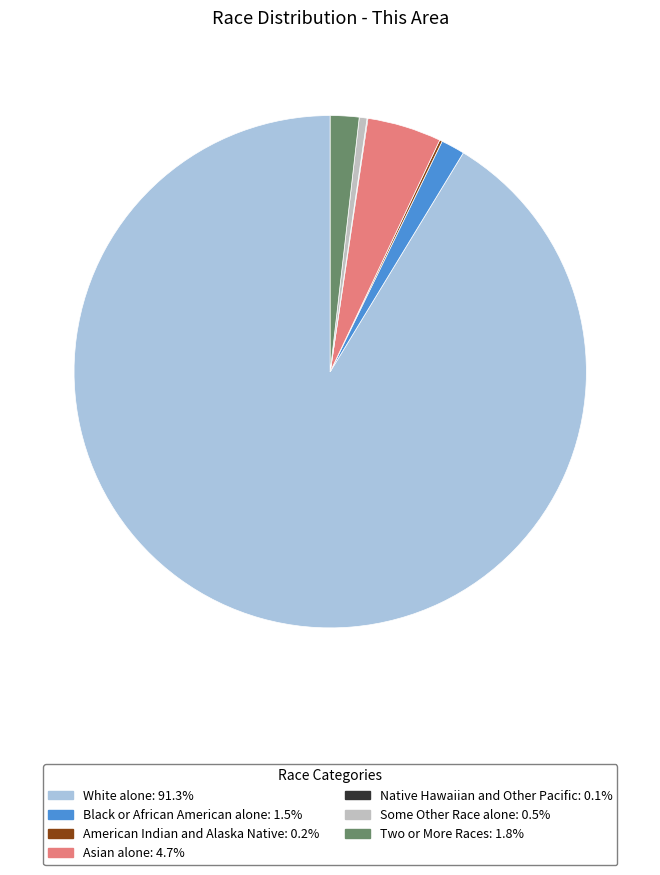

Between Asian alone and Two or More Races, which is larger?

Asian alone